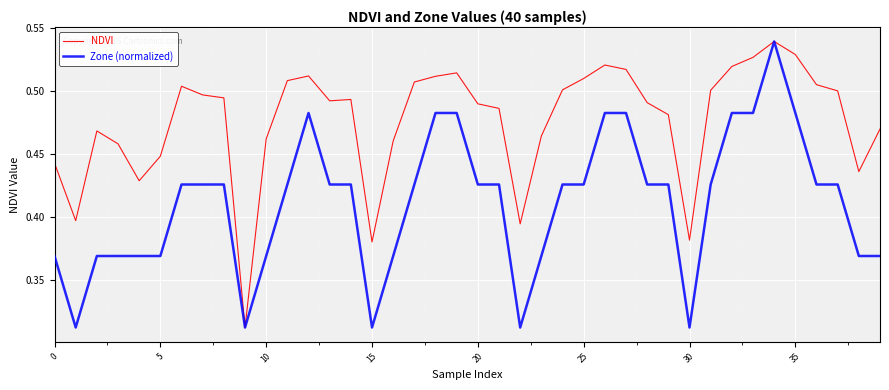

Which series has the largest total across all categories?

NDVI